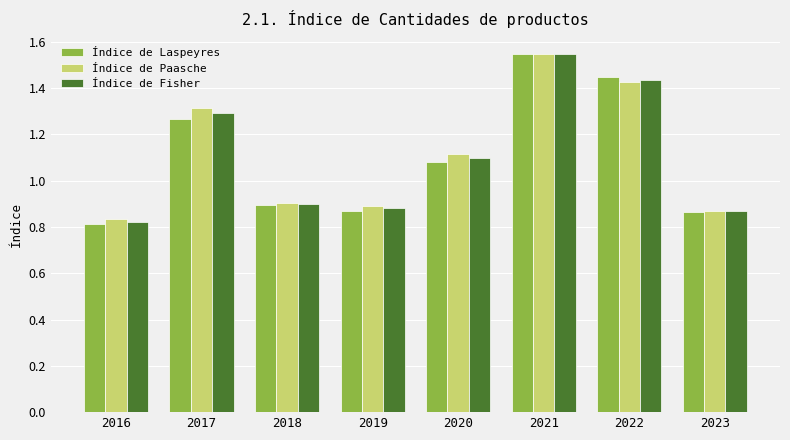

What is the difference between the Índice de Laspeyres values at 2022 and 2020?

0.4